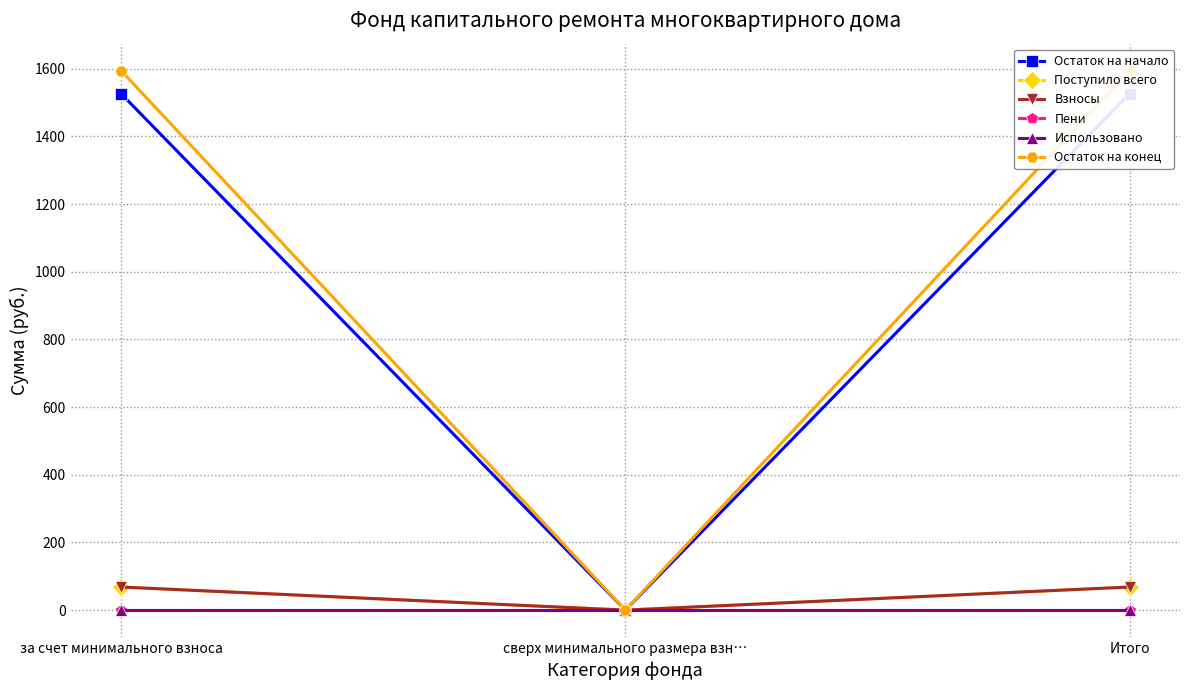

At which category is the sum across all series the highest?

за счет минимального взноса